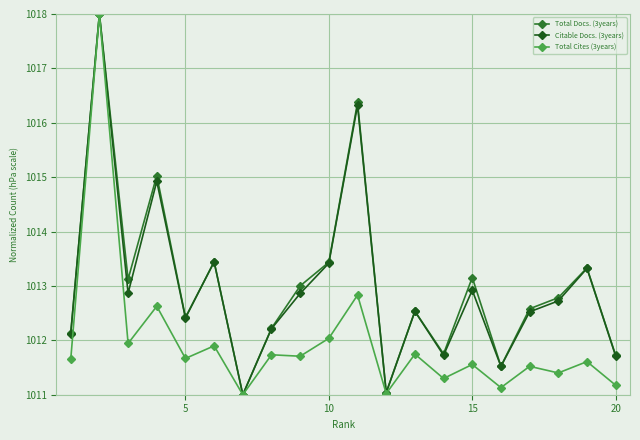

What is the value of the Total Cites (3years) point at the 11th from the left?

1012.8